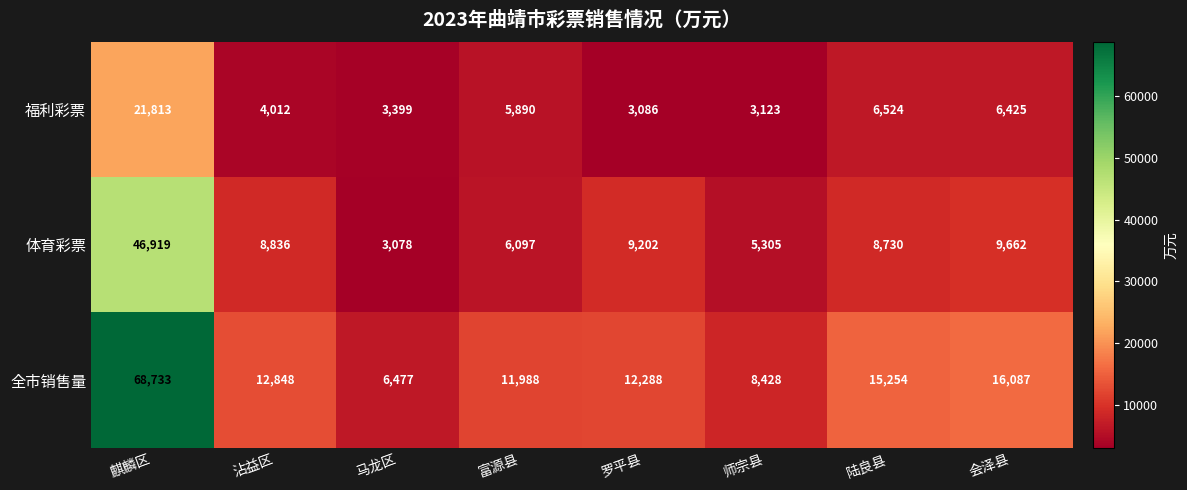

Between 麒麟区 and 师宗县, which series saw the biggest shift?

全市销售量